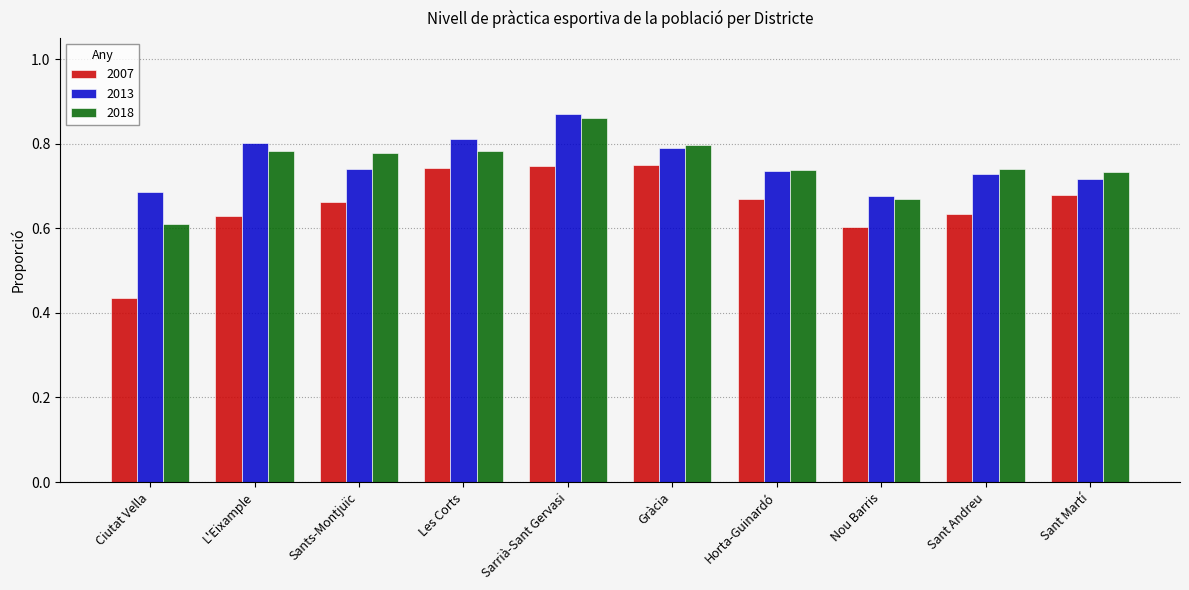

Which category has the highest value across all series?

Sarrià-Sant Gervasi